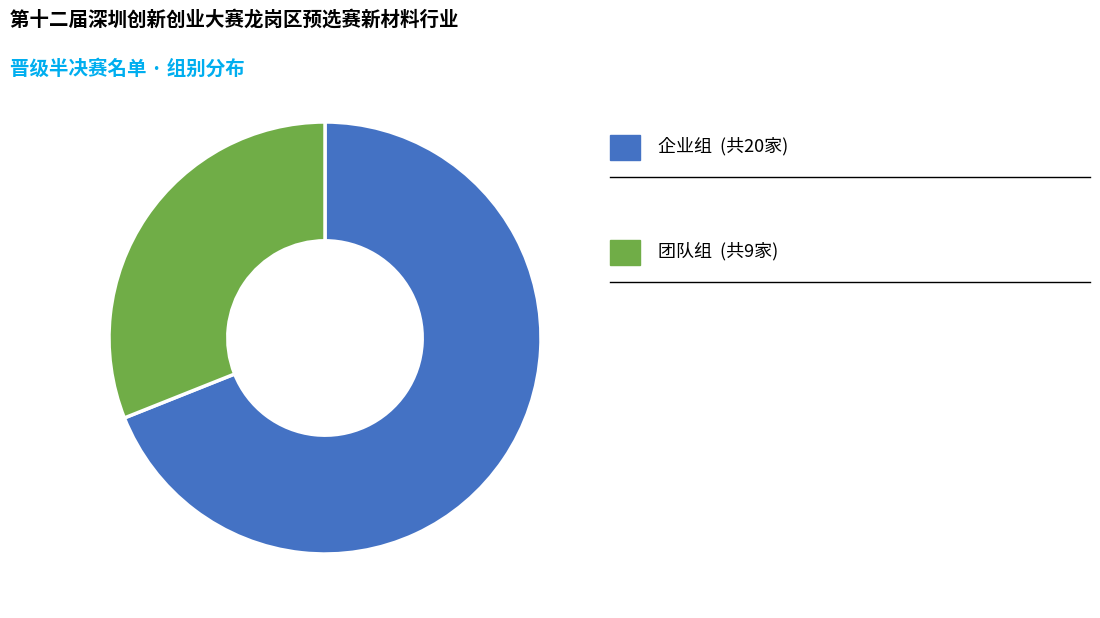

Does any single category account for the majority?

Yes